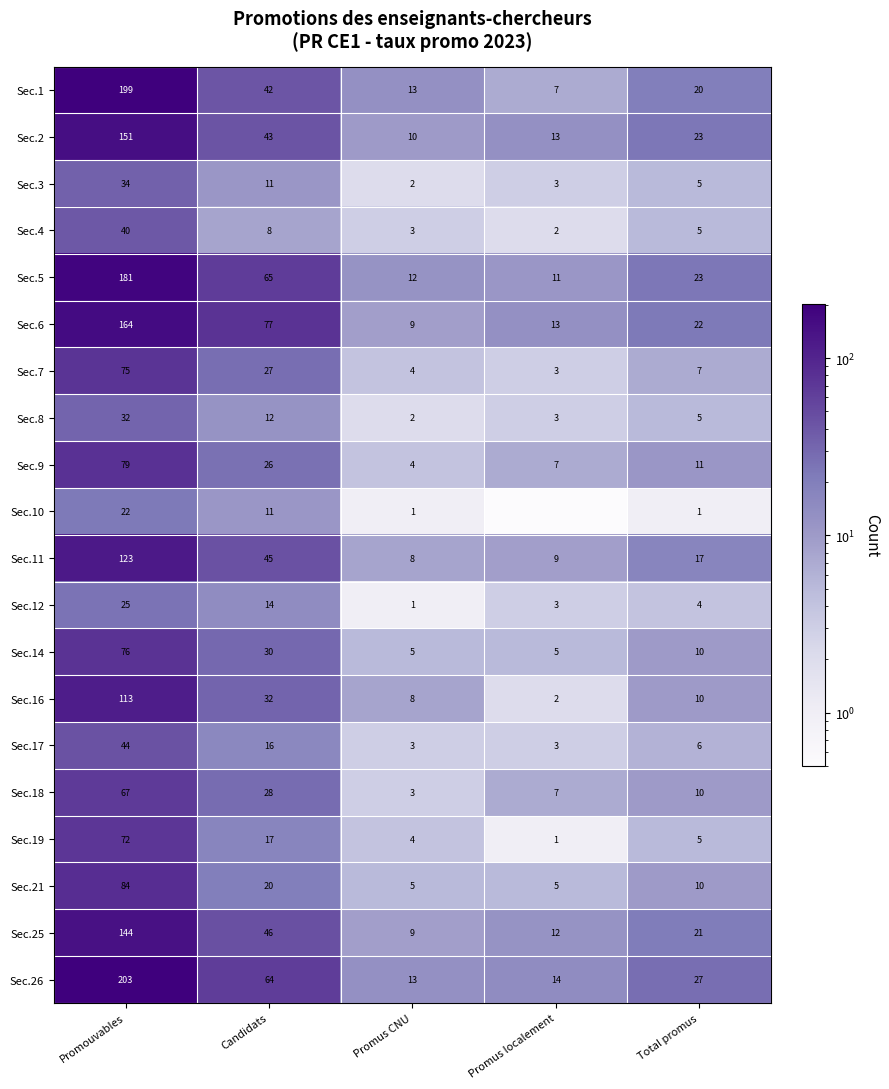

What is the minimum value for Sec.16?

2.0